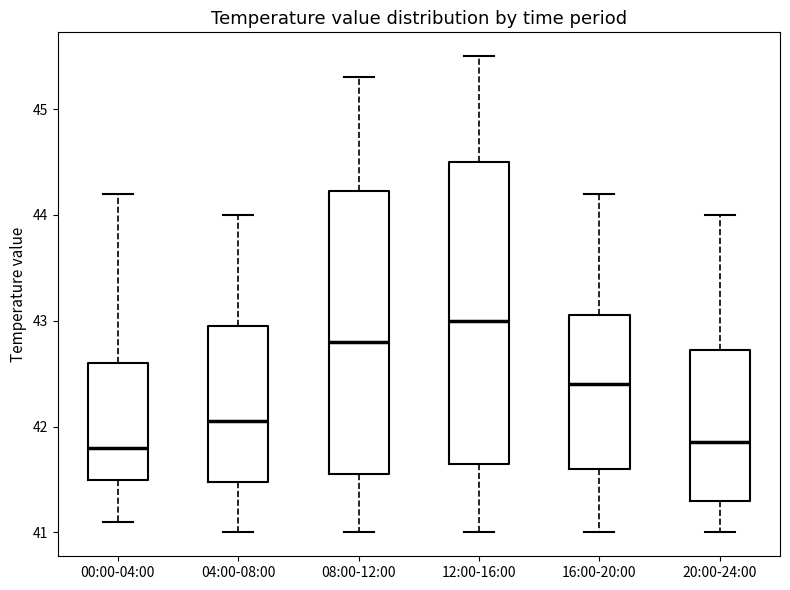

Reading left to right, read every box against the y-axis: the position of its median line, the range the box covers, and the ends of its whiskers. The values are not printed on the chart, so give them approximately, as read against the axis.

00:00-04:00: median 41.8, box 41.5 to 42.6, whiskers 41.1 to 44.2
04:00-08:00: median 42.1, box 41.5 to 43.0, whiskers 41.0 to 44.0
08:00-12:00: median 42.8, box 41.6 to 44.2, whiskers 41.0 to 45.3
12:00-16:00: median 43.0, box 41.7 to 44.5, whiskers 41.0 to 45.5
16:00-20:00: median 42.4, box 41.6 to 43.1, whiskers 41.0 to 44.2
20:00-24:00: median 41.9, box 41.3 to 42.7, whiskers 41.0 to 44.0